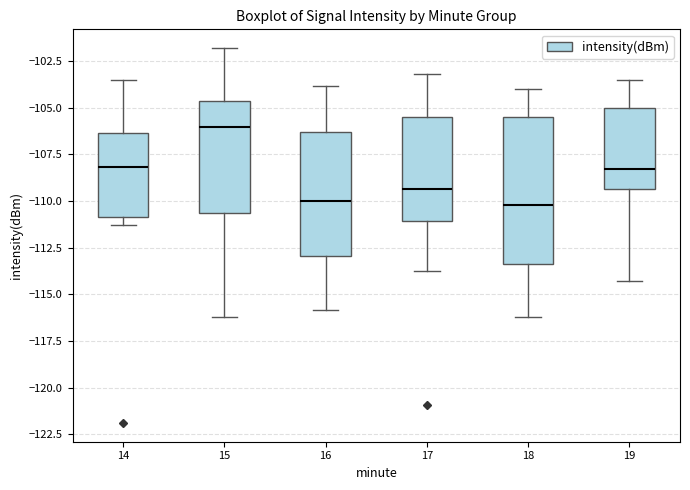

Which box is the tallest, from its lower edge to its upper edge?

18